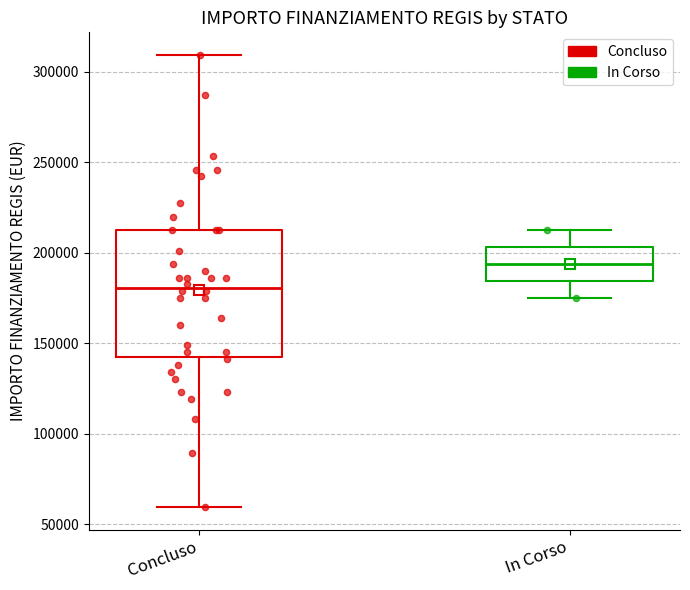

Reading left to right, transcribe this box plot: for each box, give where its median line is, the range the box spans, and where its two whiskers end, as read against the y-axis. The values are not printed on the chart, so give them approximately, as read against the axis.

Concluso: median 180000, box 145000 to 210000, whiskers 60000 to 310000
In Corso: median 195000, box 185000 to 205000, whiskers 175000 to 210000